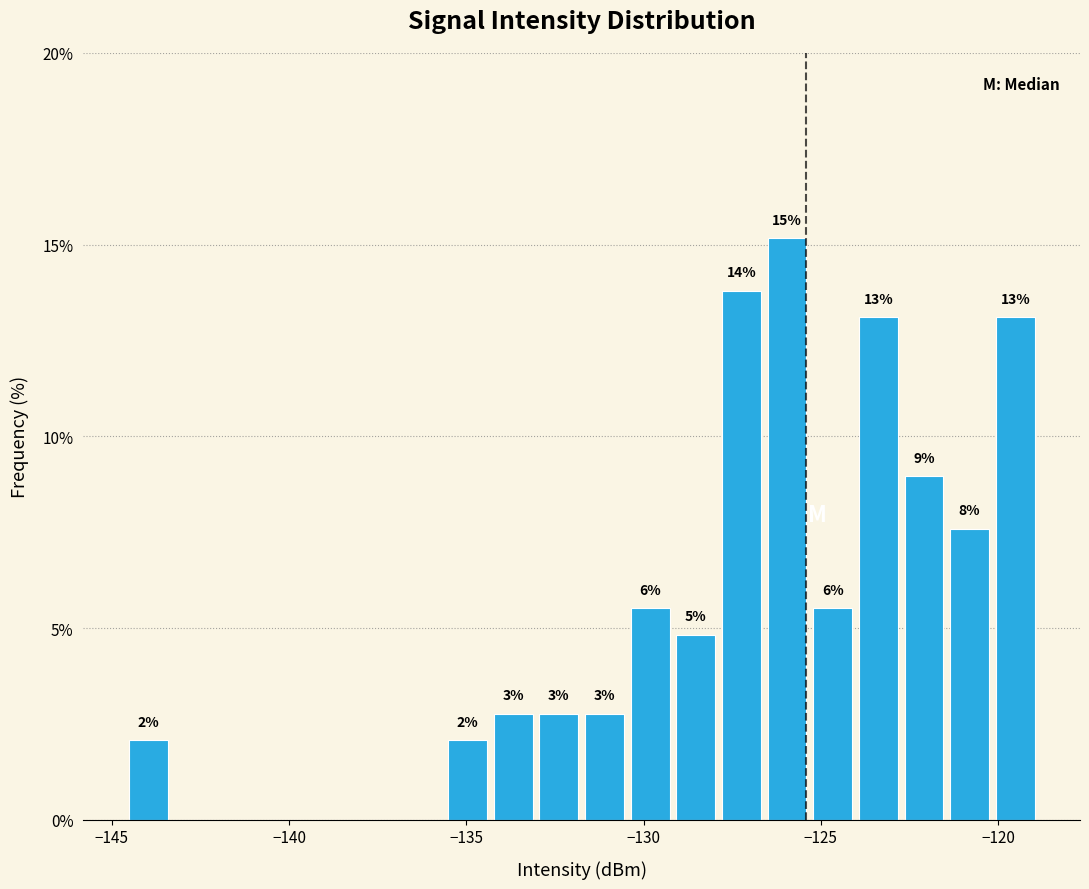

Read against the x-axis, roughly where is the centre of the tallest bar?

-126.0